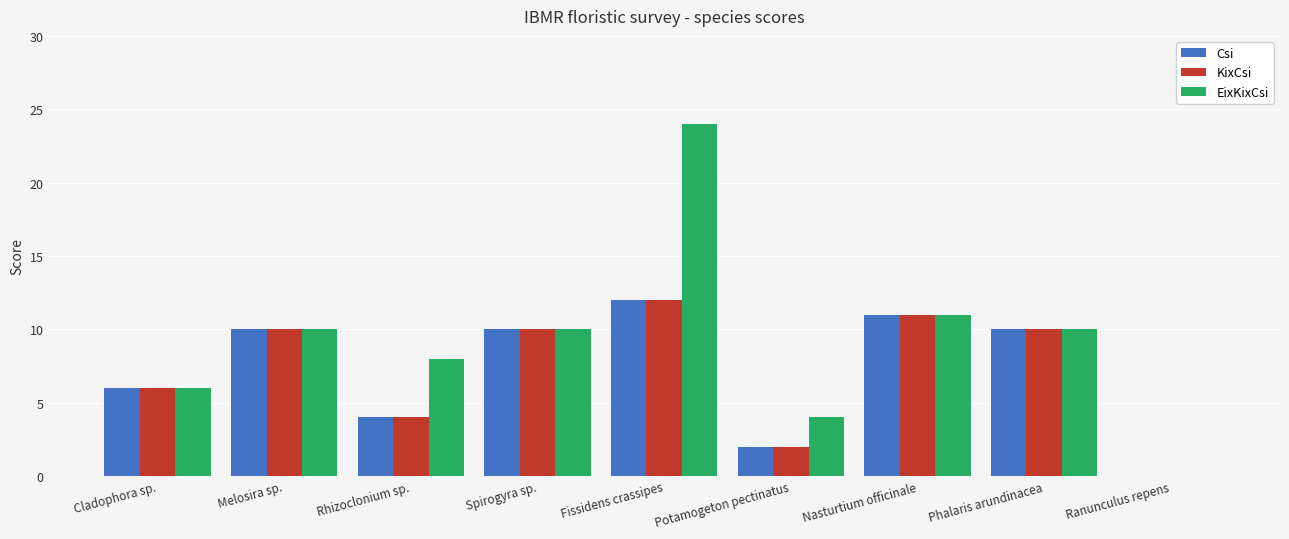

Reading left to right, transcribe all the data shown in this chart.

Csi: 6	10	4	10	12	2	11	10	0
KixCsi: 6	10	4	10	12	2	11	10	0
EixKixCsi: 6	10	8	10	24	4	11	10	0